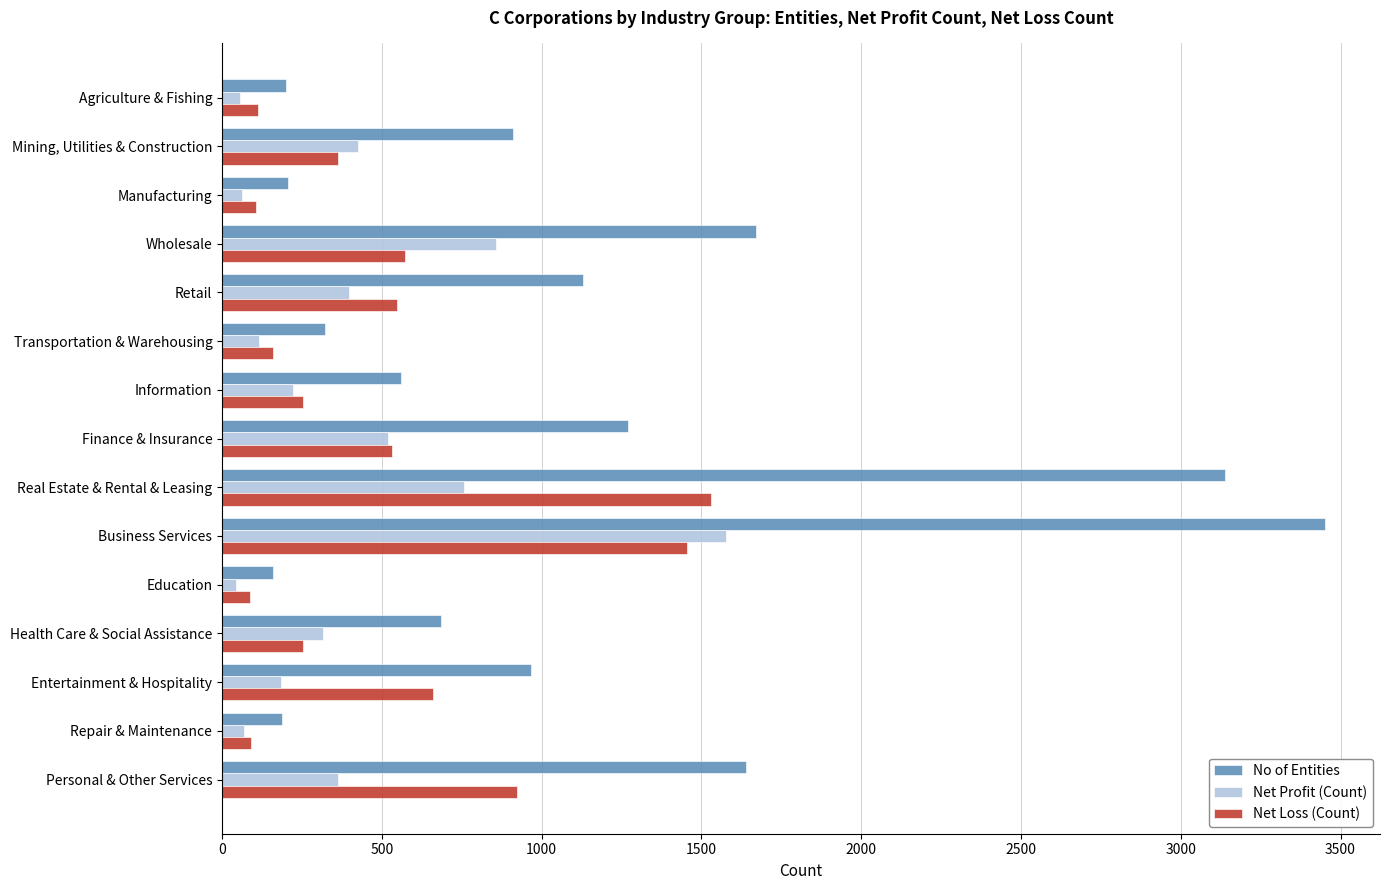

What is the difference between the highest and lowest values at Wholesale?

1100